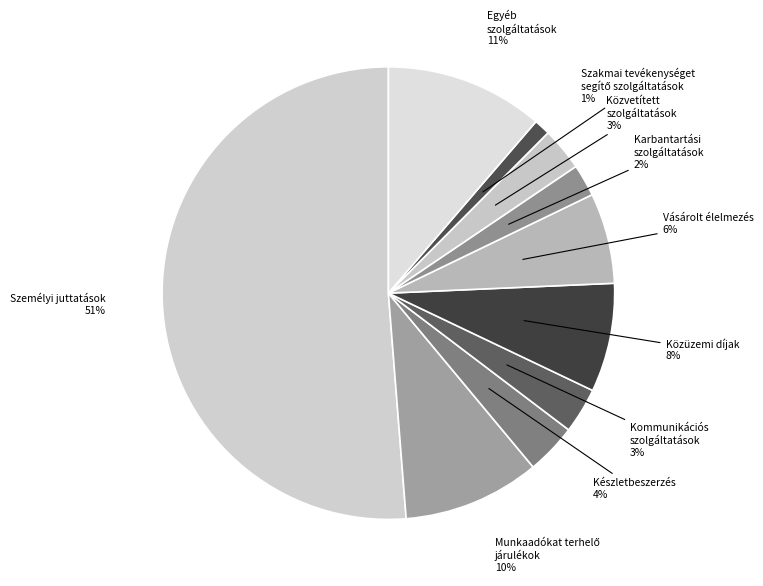

How many segments does this pie chart have?

10